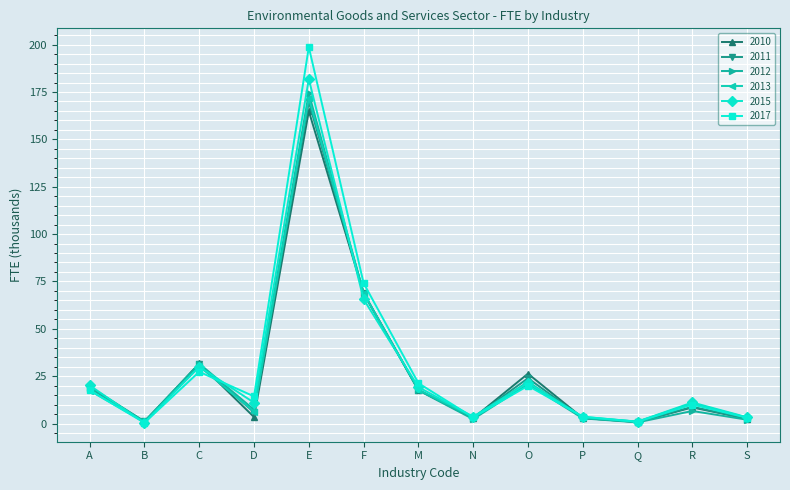

What is the value of the 2015 point at the 12th from the left?

11.1